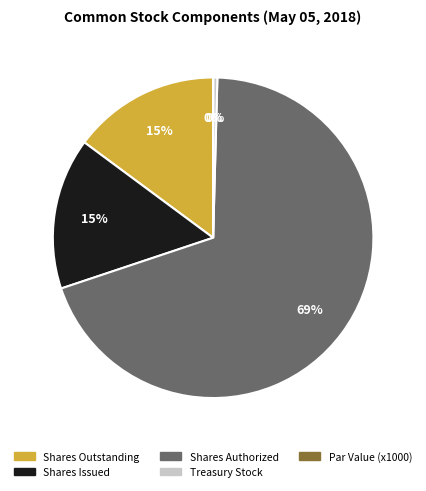

To the nearest percent, what is the average slice percentage?

20%